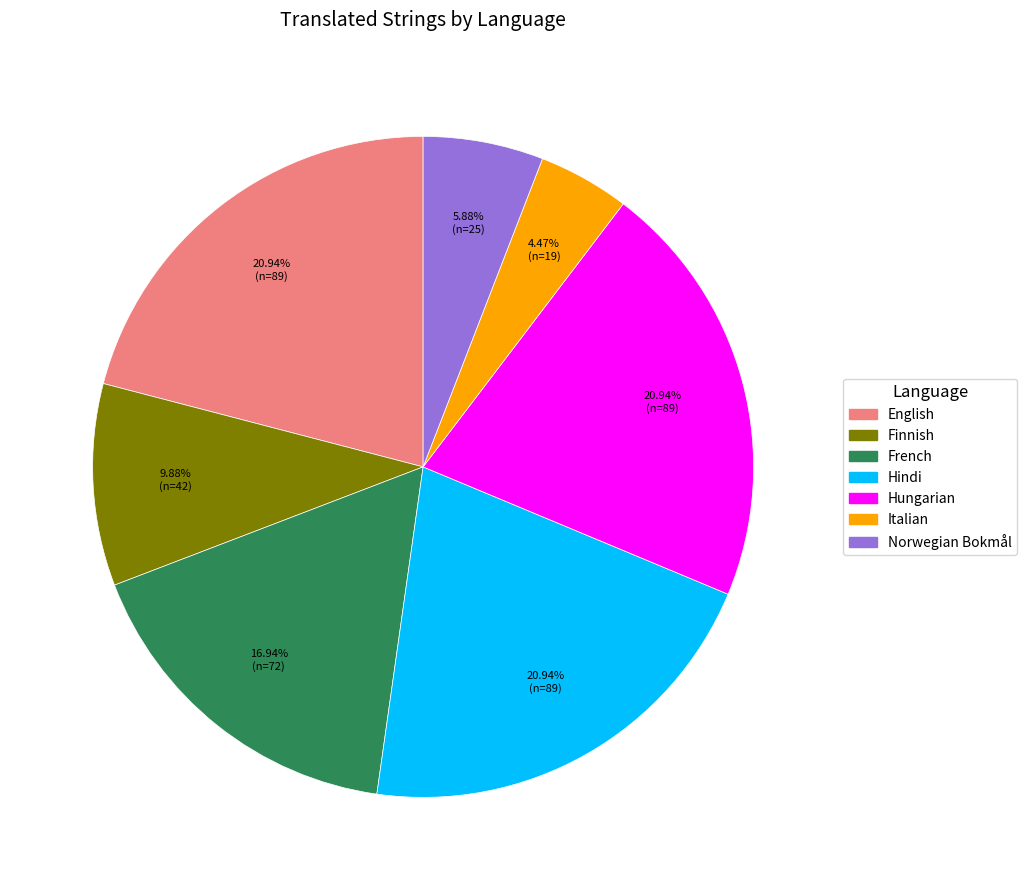

What is the smallest slice in the pie chart?

Italian